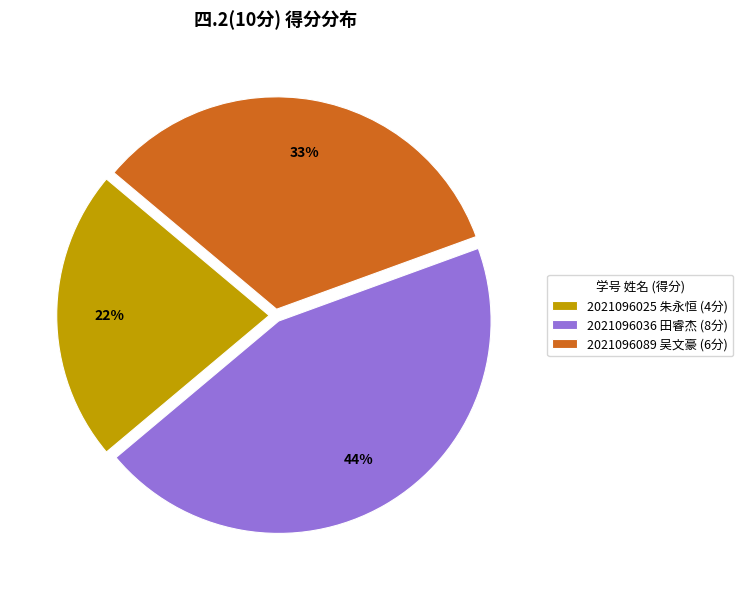

Which category has the biggest portion of the pie?

2021096036 田睿杰